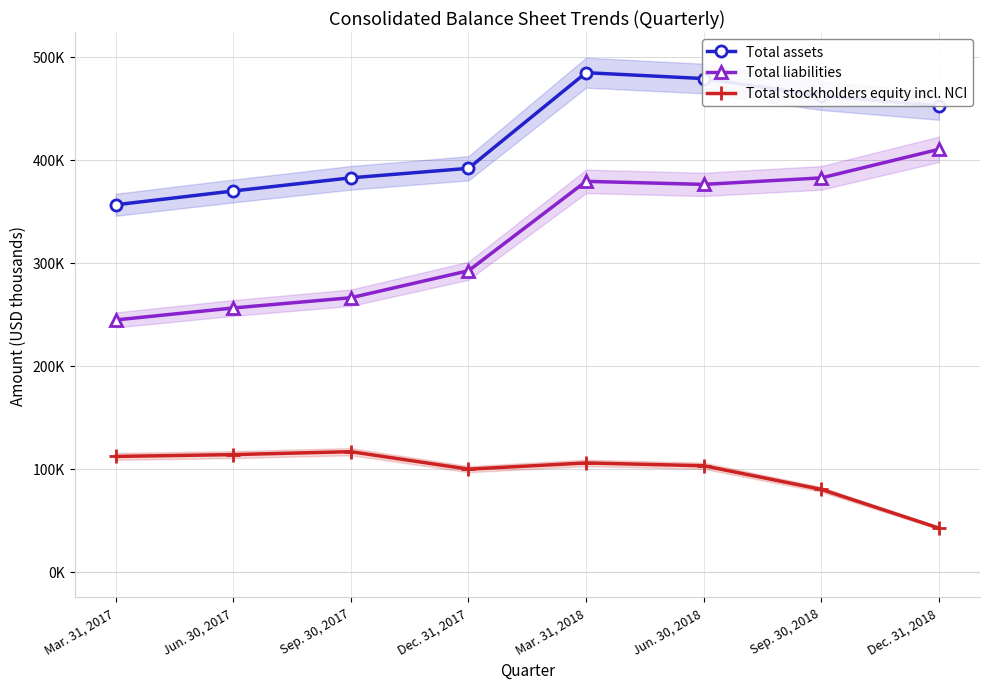

Reading left to right, list all the values displayed in this chart.

Total assets: Mar. 31, 2017=356157	Jun. 30, 2017=369557	Sep. 30, 2017=382349	Dec. 31, 2017=391565	Mar. 31, 2018=484434	Jun. 30, 2018=478724	Sep. 30, 2018=462106	Dec. 31, 2018=452277
Total liabilities: Mar. 31, 2017=244345	Jun. 30, 2017=255961	Sep. 30, 2017=265916	Dec. 31, 2017=292107	Mar. 31, 2018=378931	Jun. 30, 2018=375955	Sep. 30, 2018=382274	Dec. 31, 2018=410004
Total stockholders equity incl. NCI: Mar. 31, 2017=111812	Jun. 30, 2017=113596	Sep. 30, 2017=116433	Dec. 31, 2017=99458	Mar. 31, 2018=105503	Jun. 30, 2018=102769	Sep. 30, 2018=79832	Dec. 31, 2018=42273